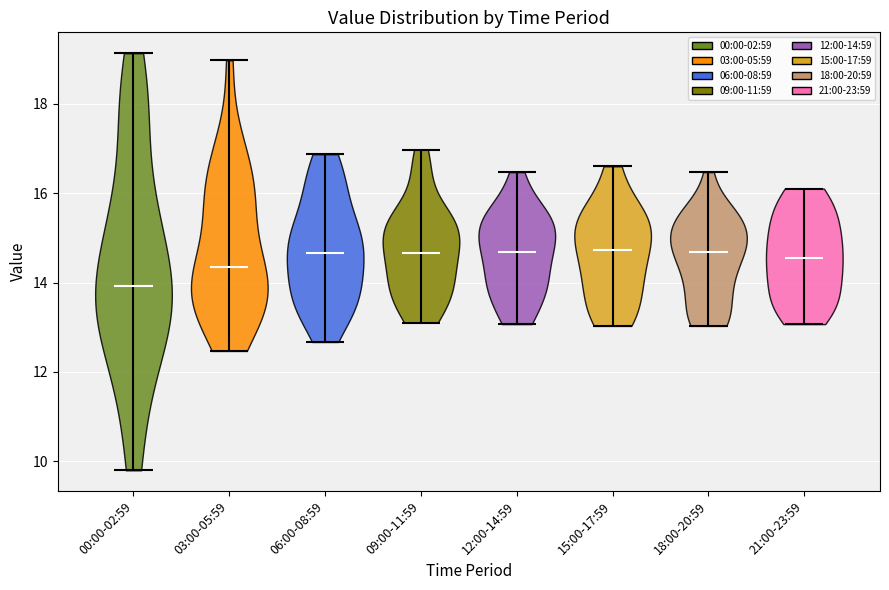

Reading left to right, read every violin against the y-axis: where its median line is, and the lowest and highest points it reaches. The values are not printed on the chart, so give them approximately, as read against the axis.

00:00-02:59: median line 14.0, lowest point 9.8, highest point 19.2
03:00-05:59: median line 14.4, lowest point 12.4, highest point 19.0
06:00-08:59: median line 14.6, lowest point 12.6, highest point 16.8
09:00-11:59: median line 14.6, lowest point 13.2, highest point 17.0
12:00-14:59: median line 14.6, lowest point 13.0, highest point 16.4
15:00-17:59: median line 14.8, lowest point 13.0, highest point 16.6
18:00-20:59: median line 14.6, lowest point 13.0, highest point 16.4
21:00-23:59: median line 14.6, lowest point 13.0, highest point 16.2